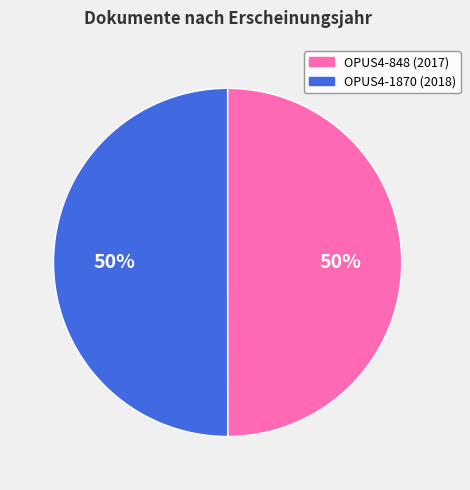

To the nearest percent, what portion does OPUS4-1870 represent?

50%